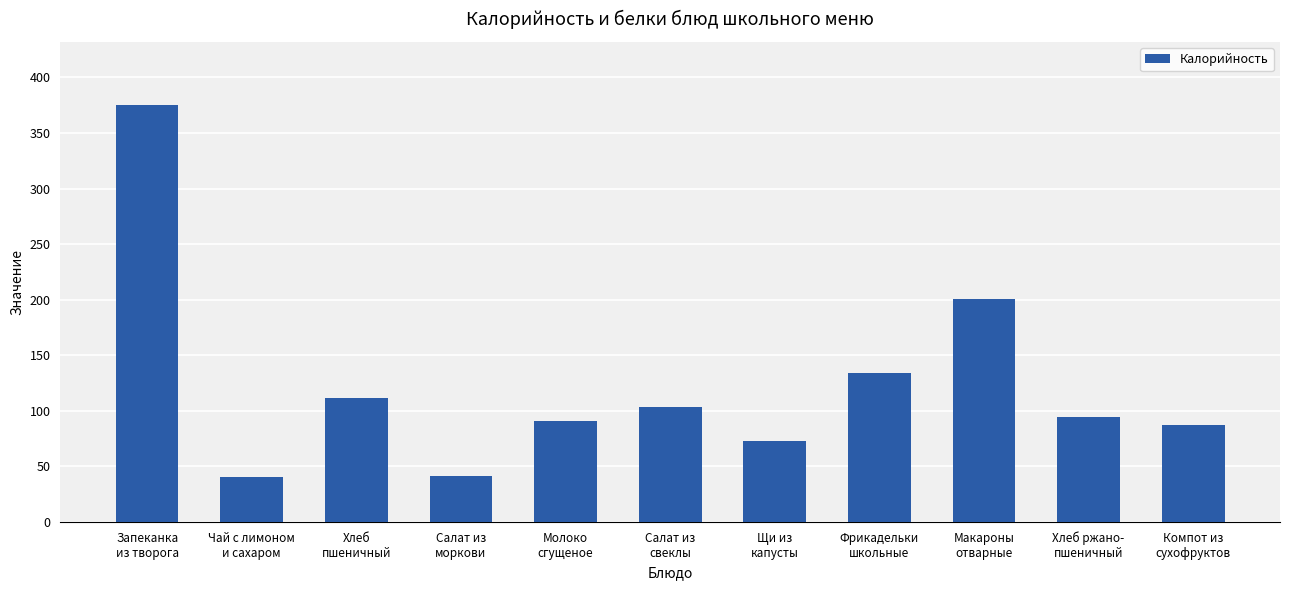

What is the change in value from Салат из
моркови to Щи из
капусты?

+31.2